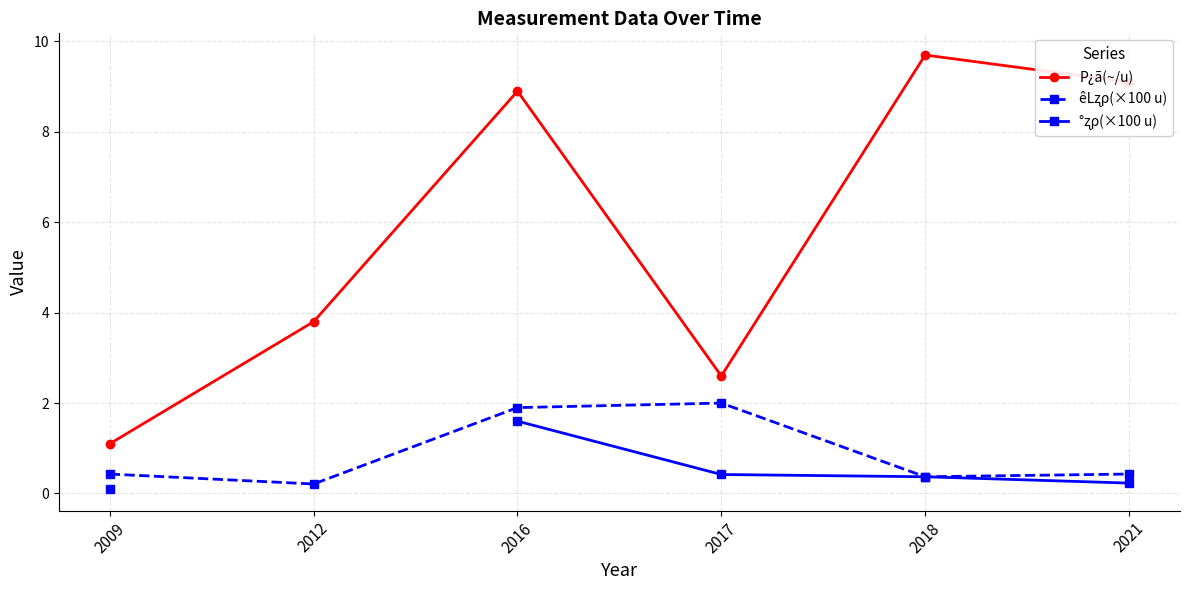

In P¿ã(~/u), how many points are higher than both neighbors (excluding endpoints)?

2